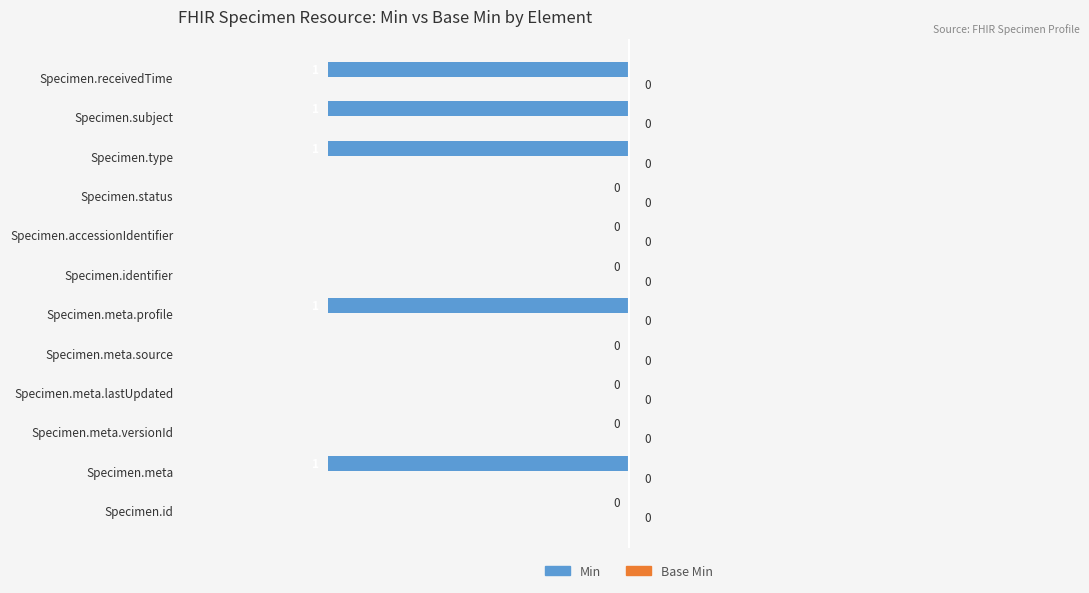

Reading bottom to top, list all the values displayed in this chart.

Specimen.id=0	Specimen.meta=-1	Specimen.meta.versionId=0	Specimen.meta.lastUpdated=0	Specimen.meta.source=0	Specimen.meta.profile=-1	Specimen.identifier=0	Specimen.accessionIdentifier=0	Specimen.status=0	Specimen.type=-1	Specimen.subject=-1	Specimen.receivedTime=-1